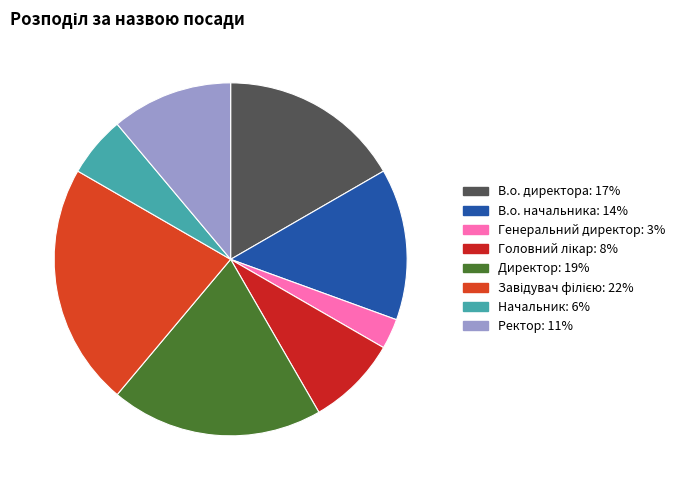

How many segments does this pie chart have?

8